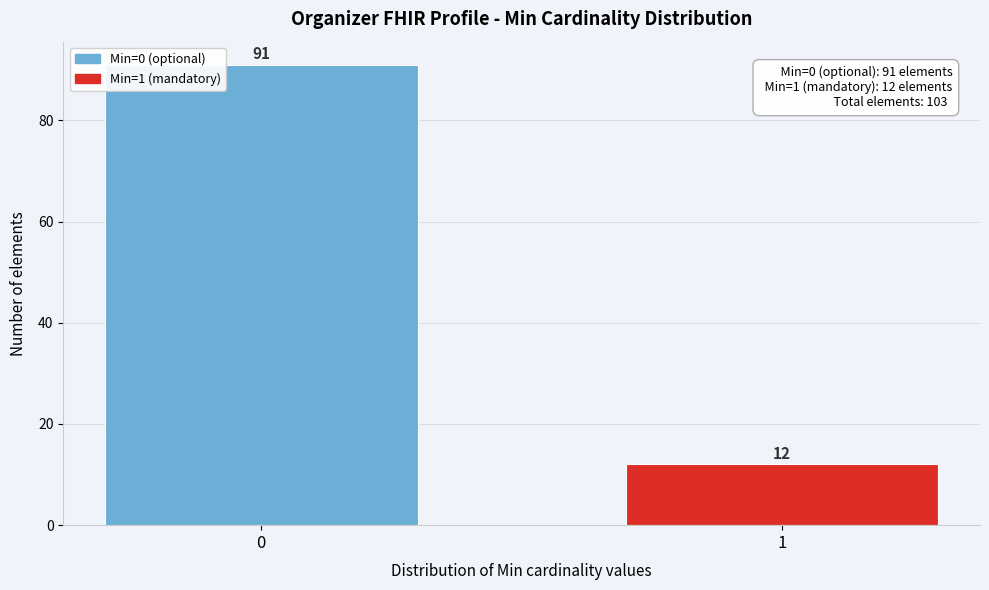

Reading left to right, what are all the values shown in this chart?

91	12